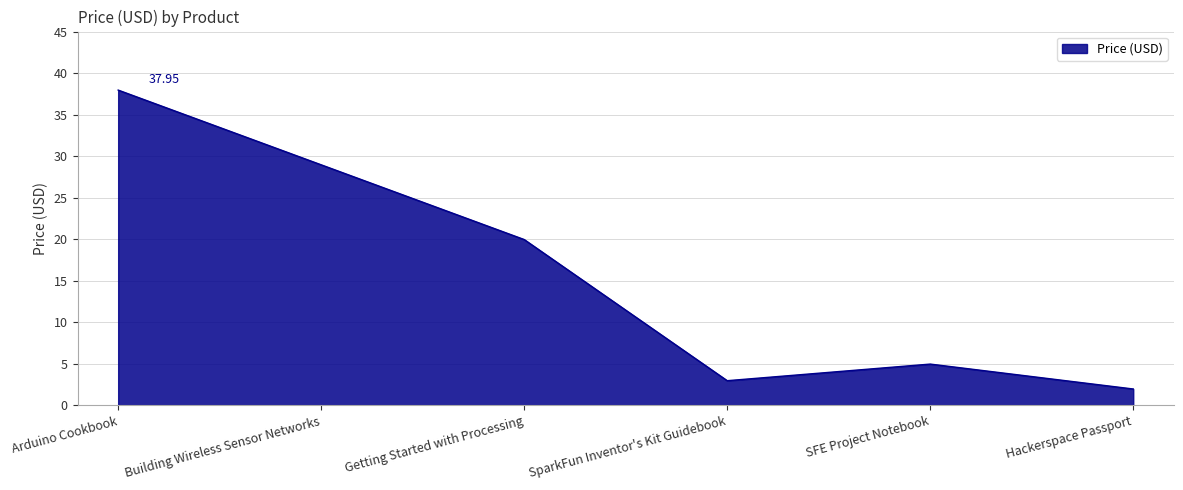

Approximately how many times larger is the value at Getting Started with Processing compared to SFE Project Notebook?

4.0